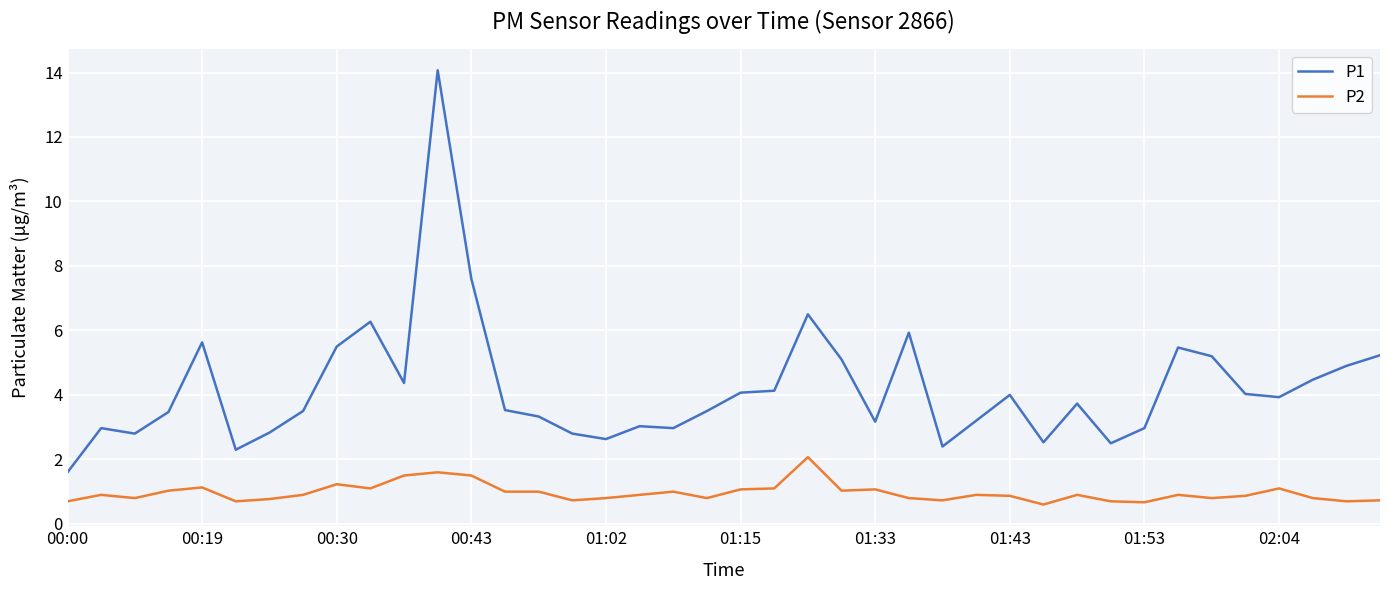

Is this an area chart (filled region under the line)?

No